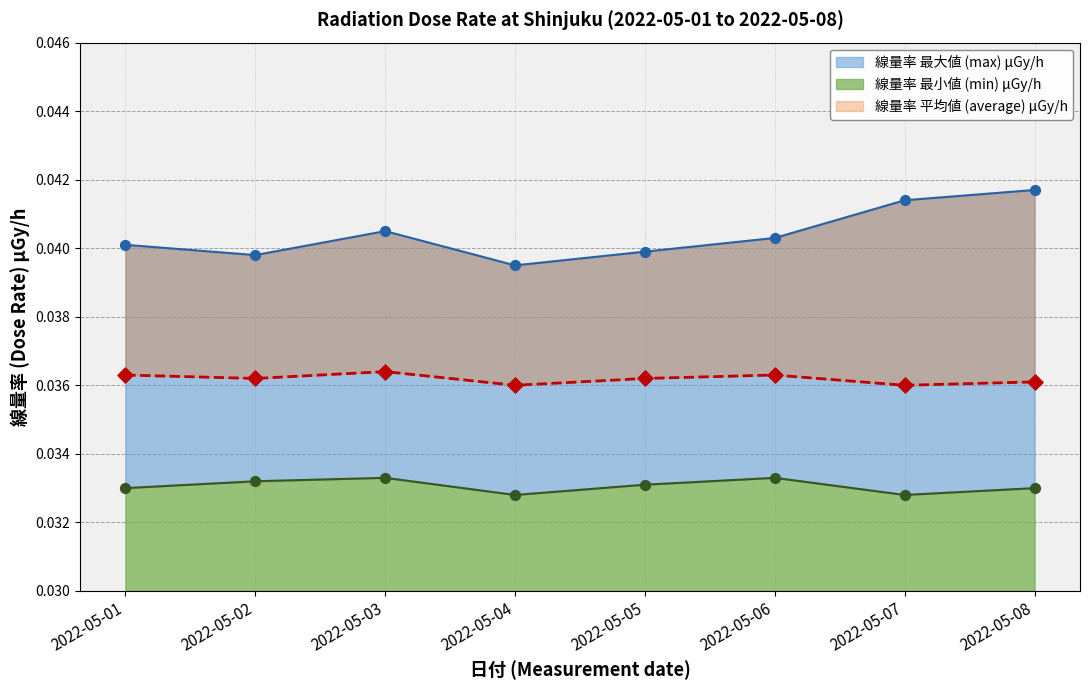

What is the total value across all series at 2022-05-06?

0.1